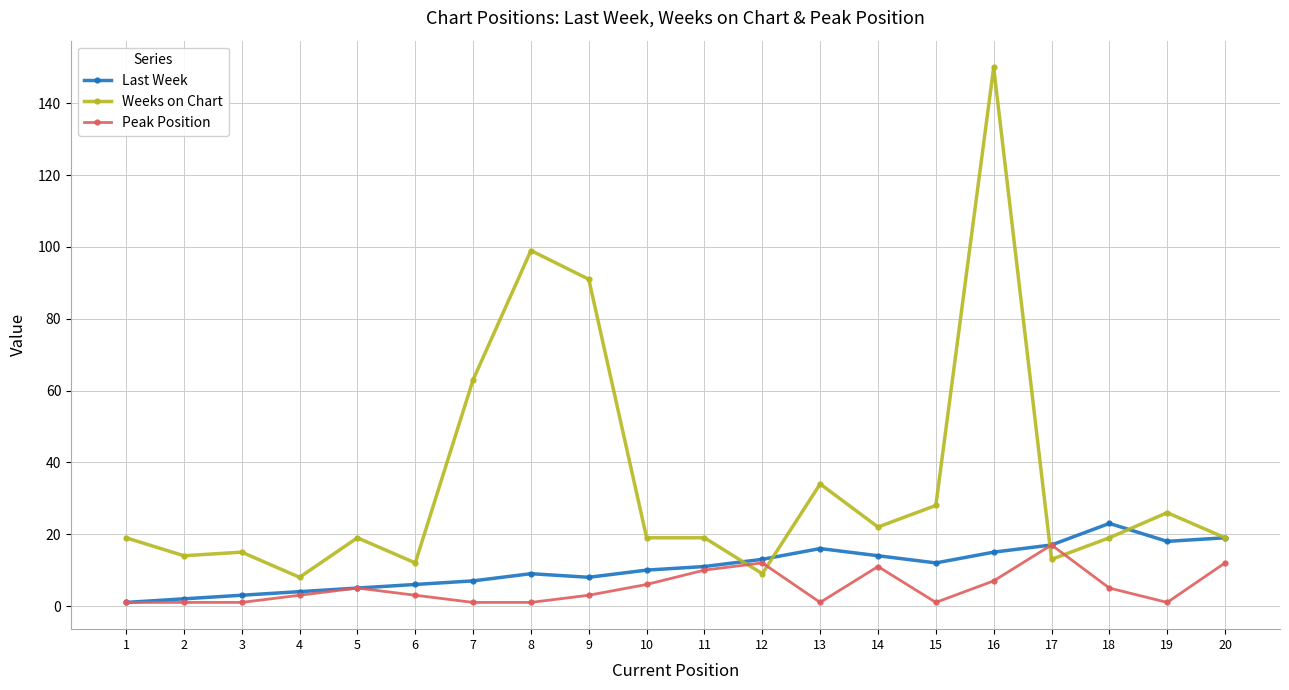

What are all the series names shown in the legend?

Last Week, Weeks on Chart, Peak Position